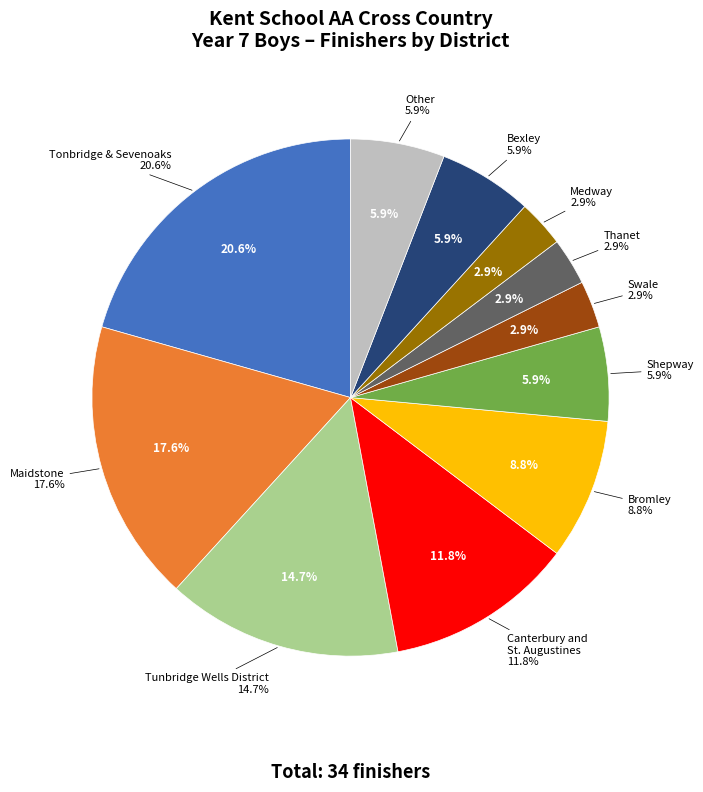

What is the change in value from Shepway to Medway?

-1